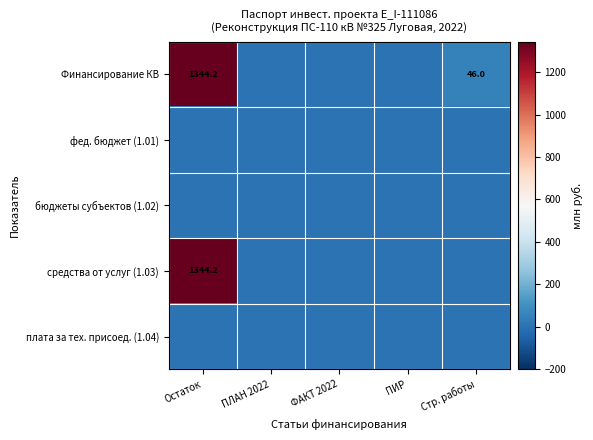

Which series has the largest total across all categories?

Финансирование КВ